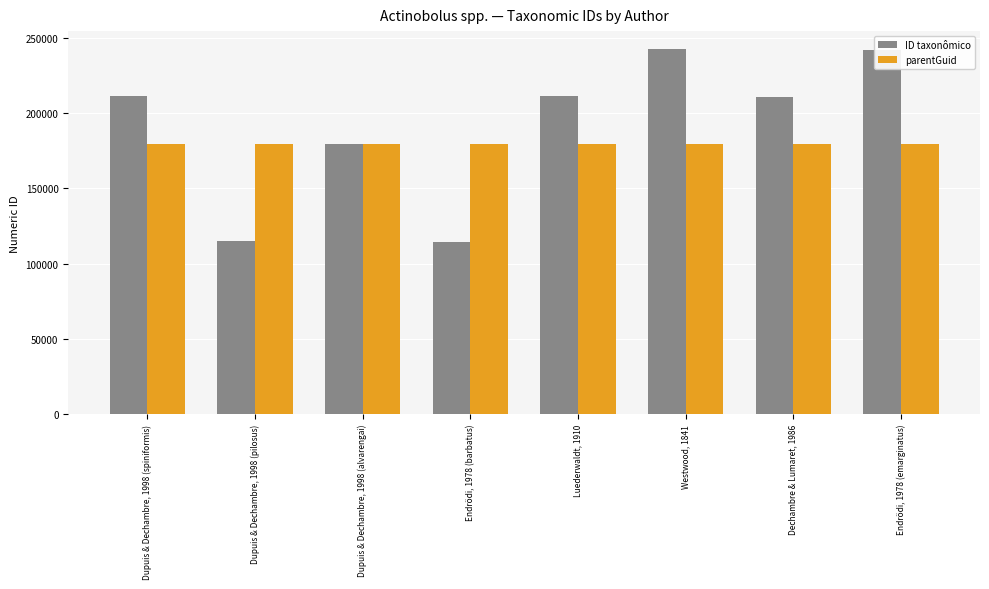

Is the value of parentGuid at Westwood, 1841 greater than the value of ID taxonômico at Westwood, 1841?

No